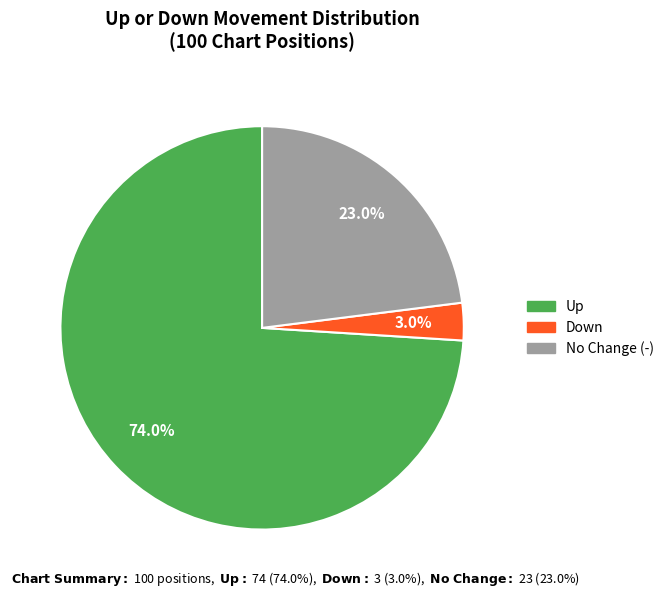

Is there any slice that represents more than half of the pie?

Yes